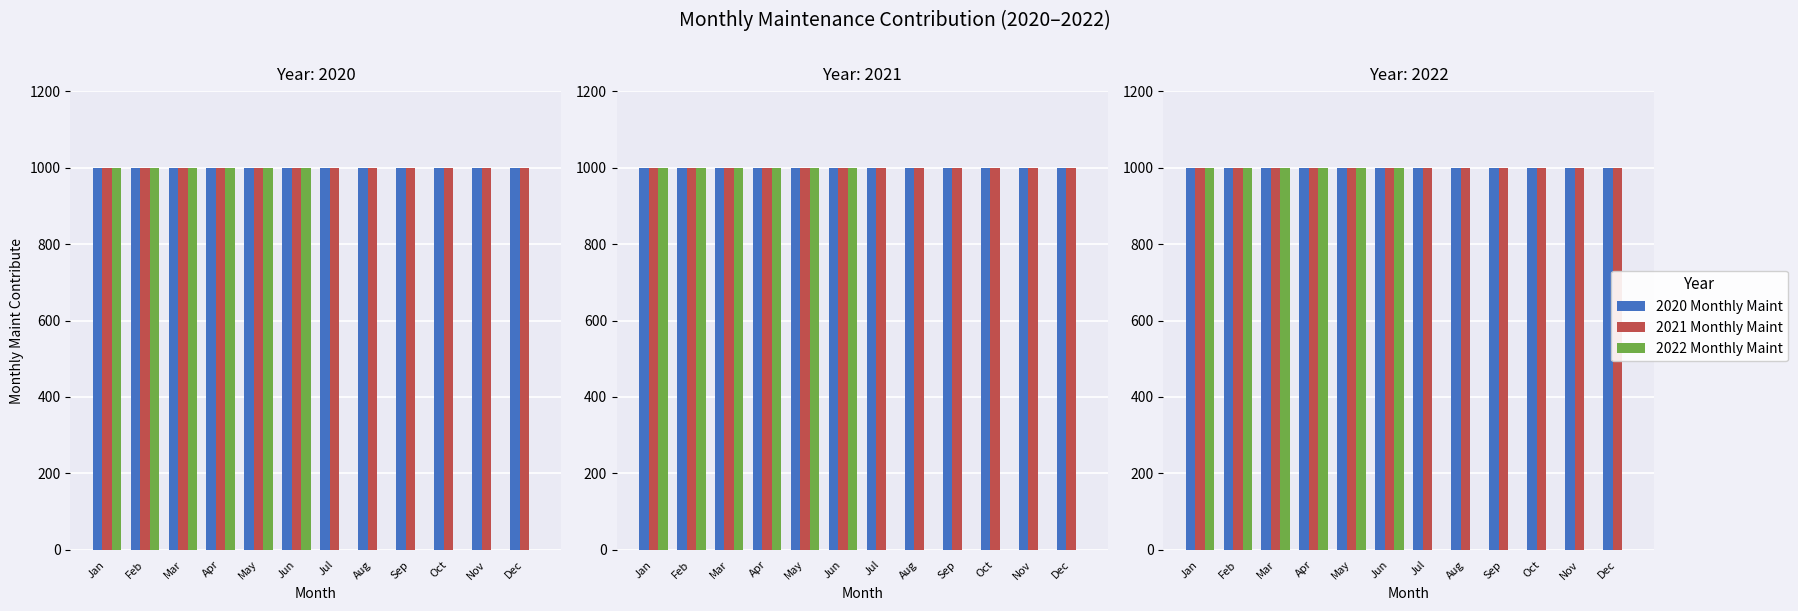

Reading left to right, transcribe all the data shown in this chart.

2020 Monthly Maint: 1000	1000	1000	1000	1000	1000	1000	1000	1000	1000	1000	1000
2021 Monthly Maint: 1000	1000	1000	1000	1000	1000	1000	1000	1000	1000	1000	1000
2022 Monthly Maint: 1000	1000	1000	1000	1000	1000	0	0	0	0	0	0